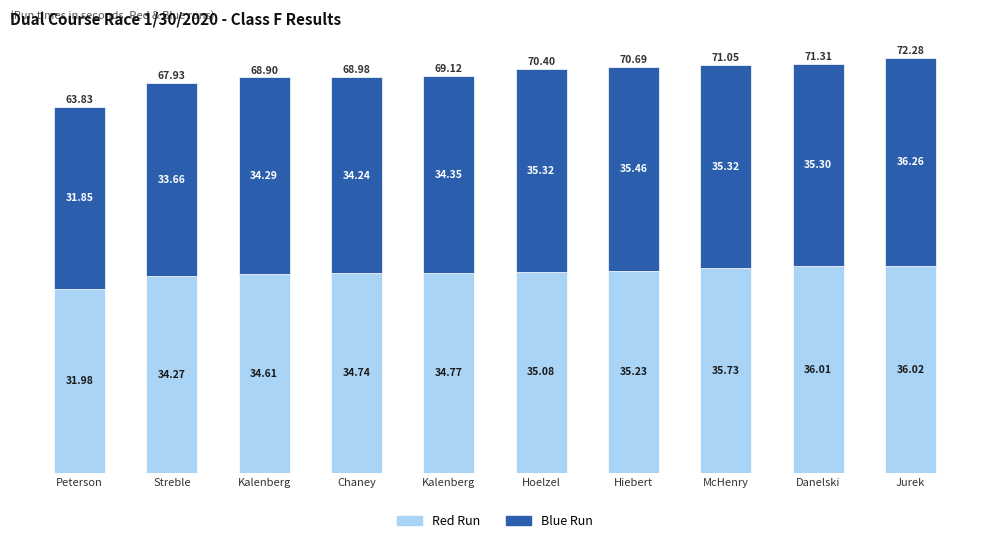

Where does the Blue Run series first go above 35?

Hoelzel